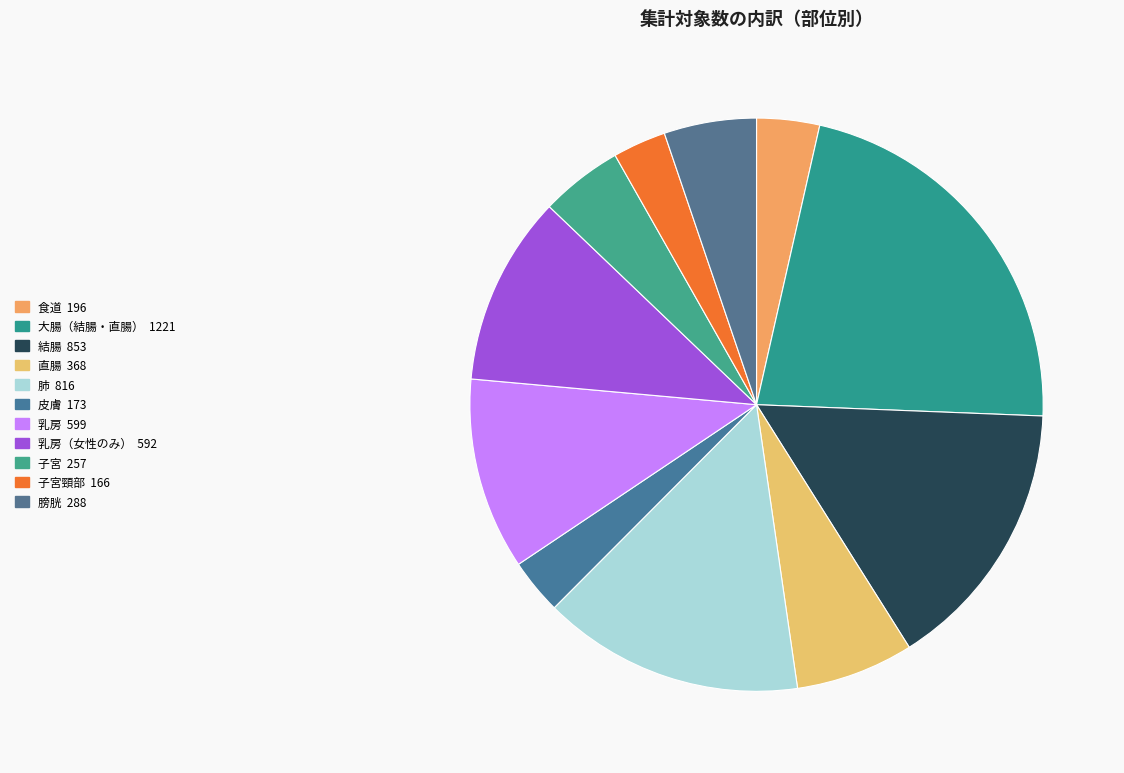

How many segments does this pie chart have?

11